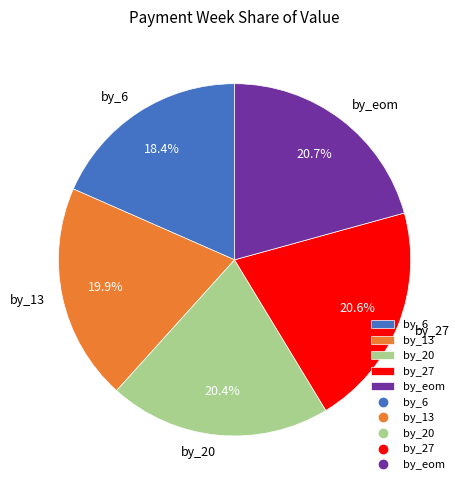

What percentage do by_6 and by_27 together represent?

39.0%